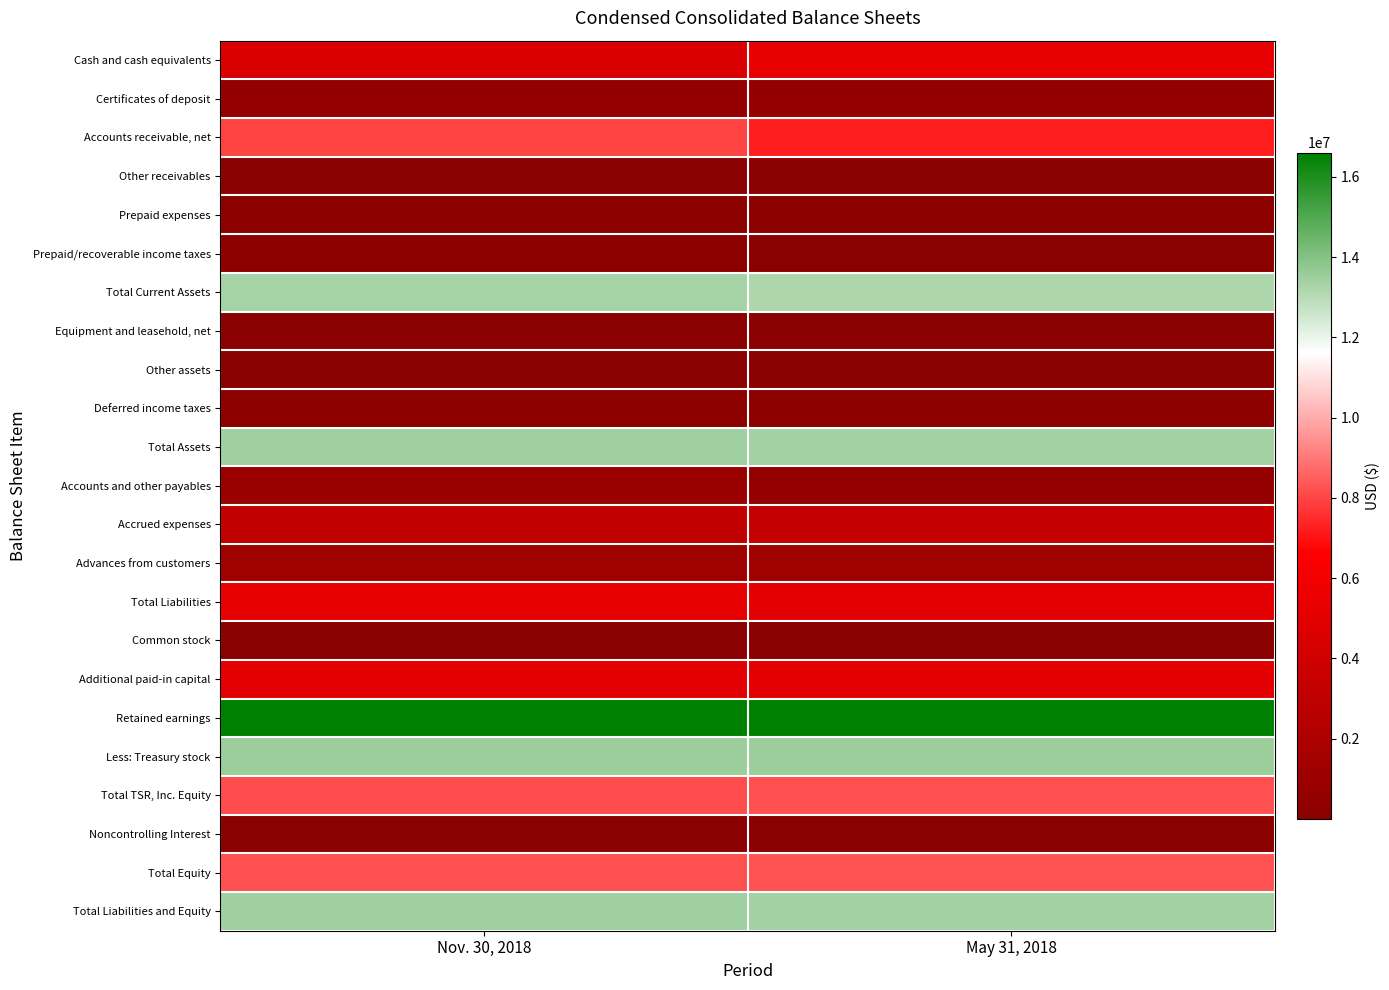

What is the total value across all series at May 31, 2018?

115331559